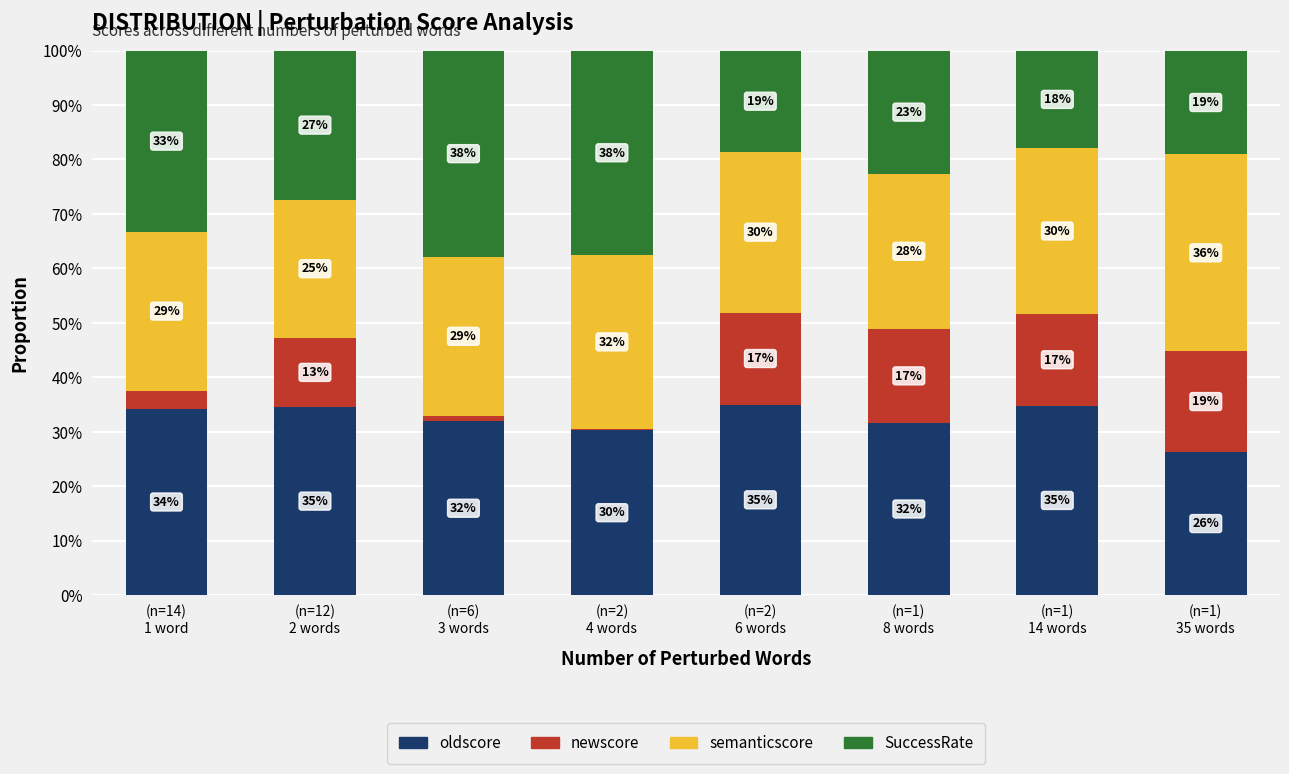

What is the total value across all series at (n=1)
8 words?

1.0